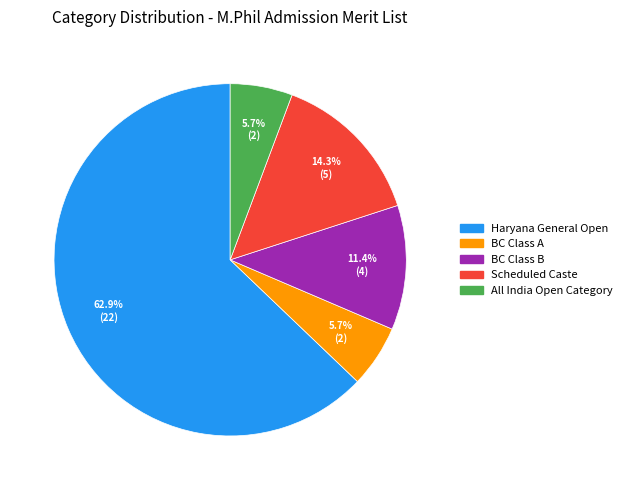

The BC Class B slice represents 11% of the pie. True or false?

True